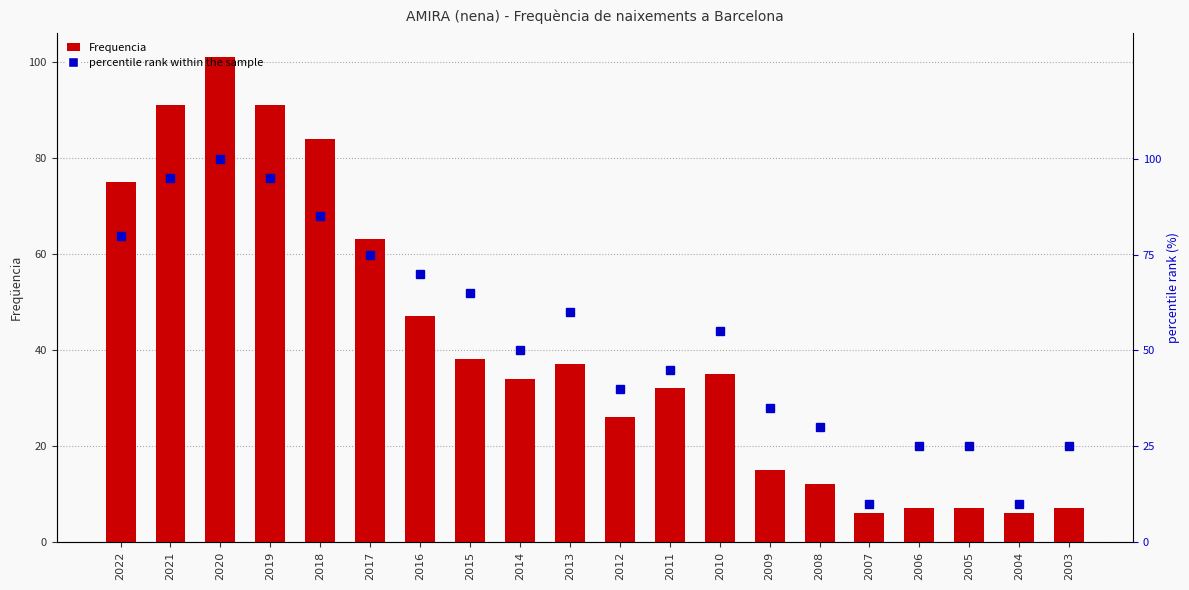

What is the sum of the percentile rank within the sample values at 2018 and 2005?

110.0